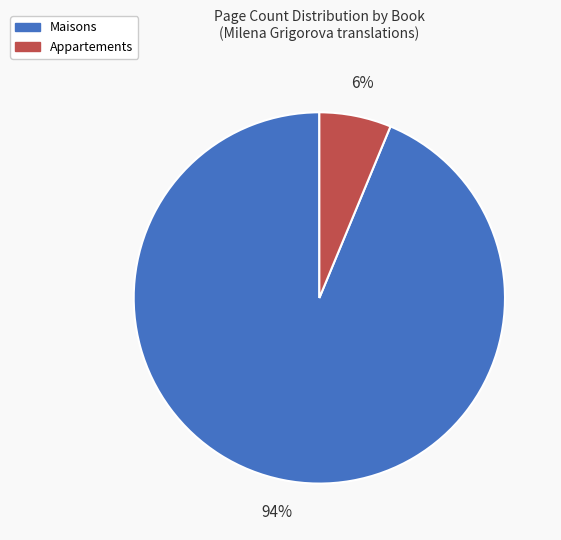

To the nearest percent, what is the average slice percentage?

50%